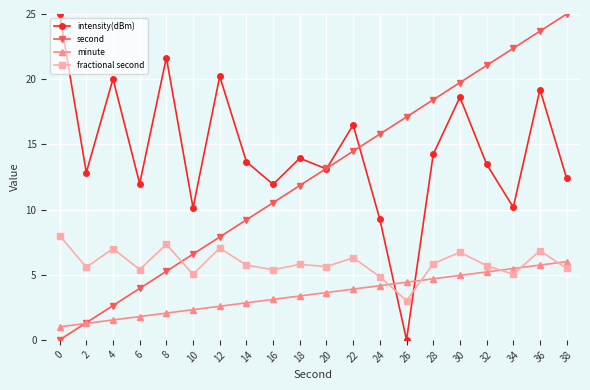

Which category has the highest value in the second series?

38